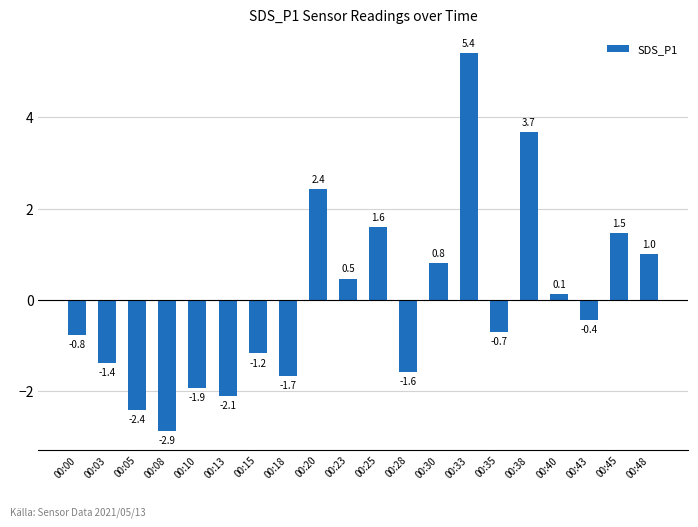

At which label does the data first exceed 0?

00:20